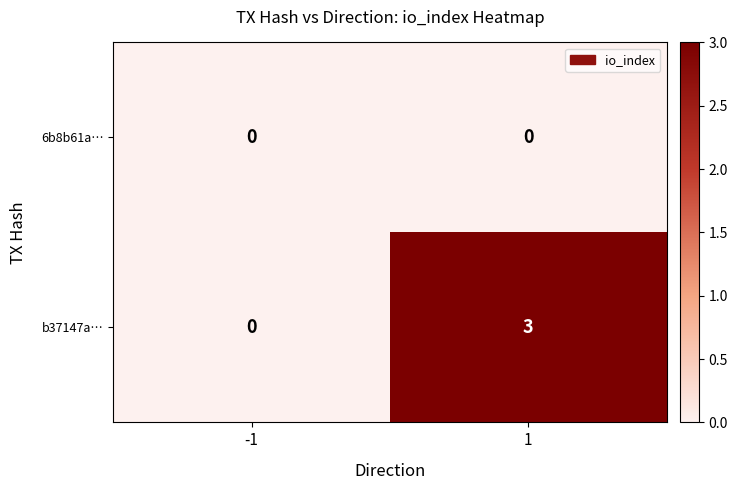

What is the maximum value shown in the chart?

3